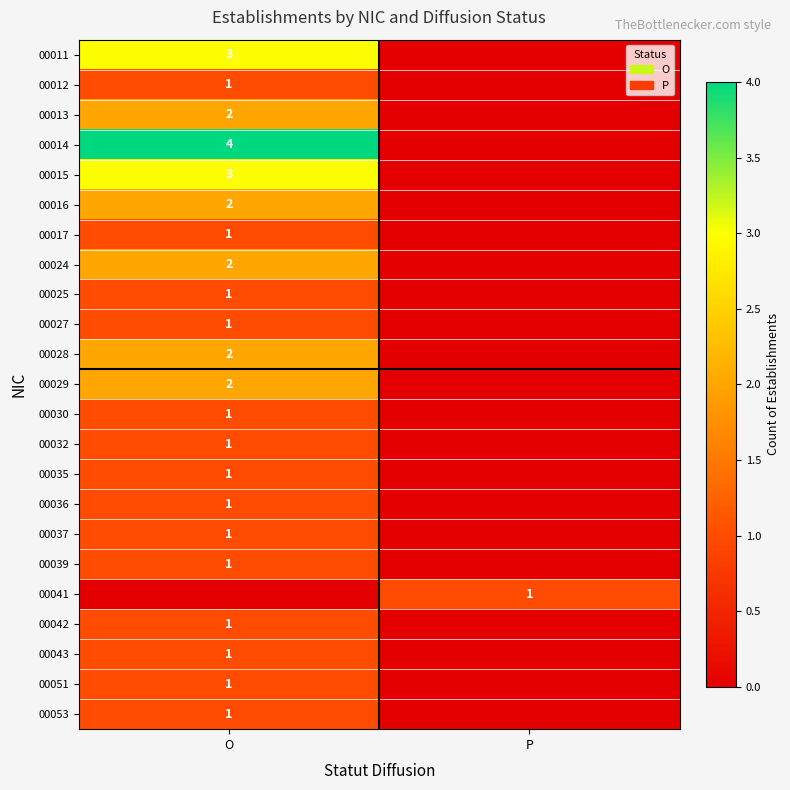

At which category is the sum across all series the highest?

O